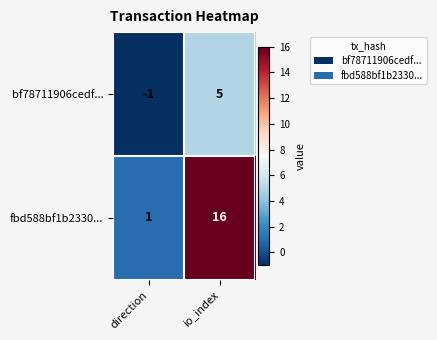

What is the difference between the fbd588bf1b2330... values at io_index and direction?

15